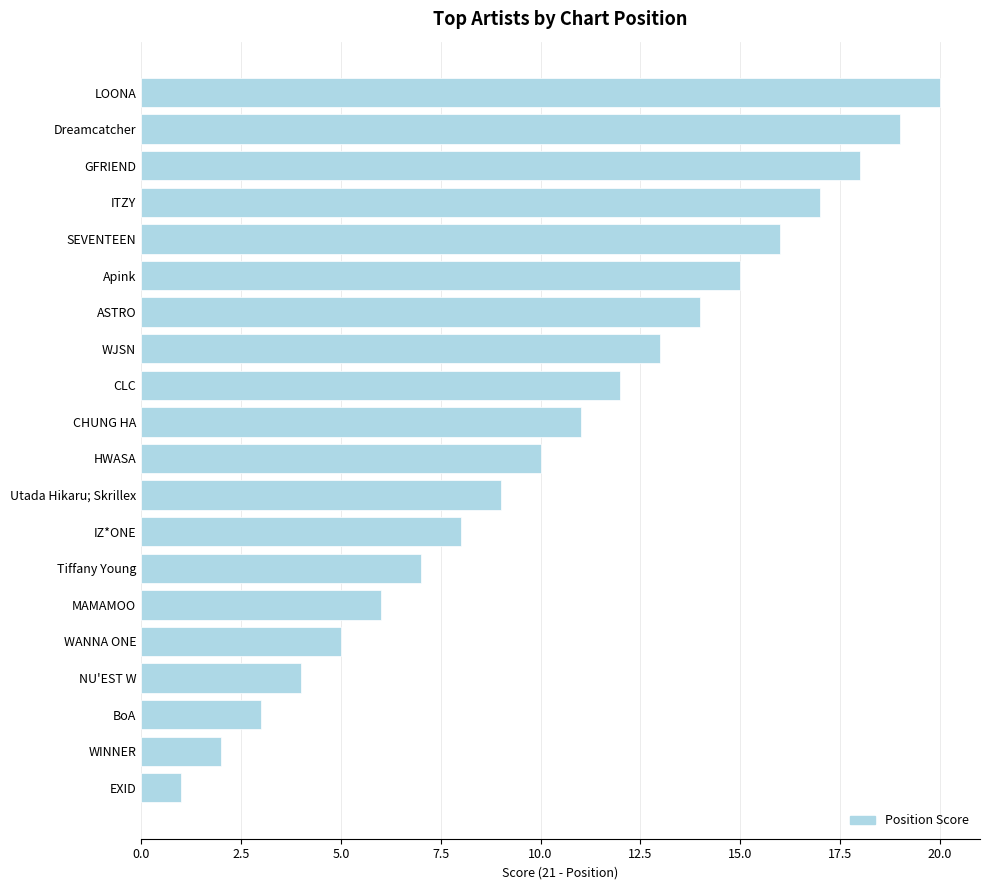

Count the number of data series in this chart.

1